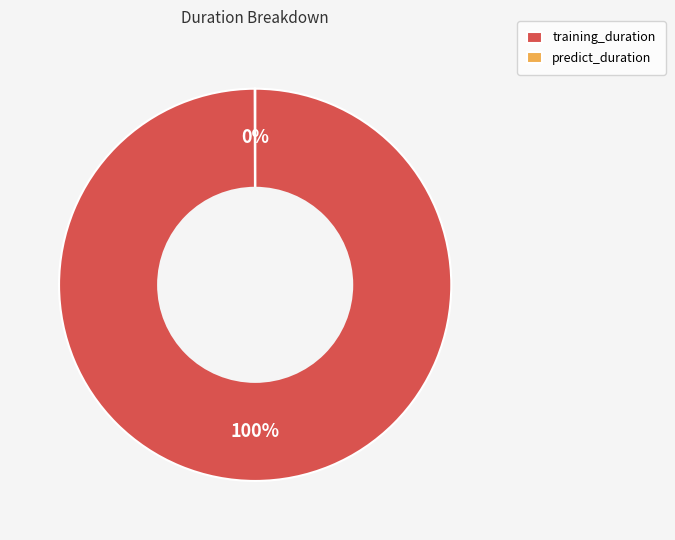

To the nearest percent, what percentage of the pie is training_duration?

100%